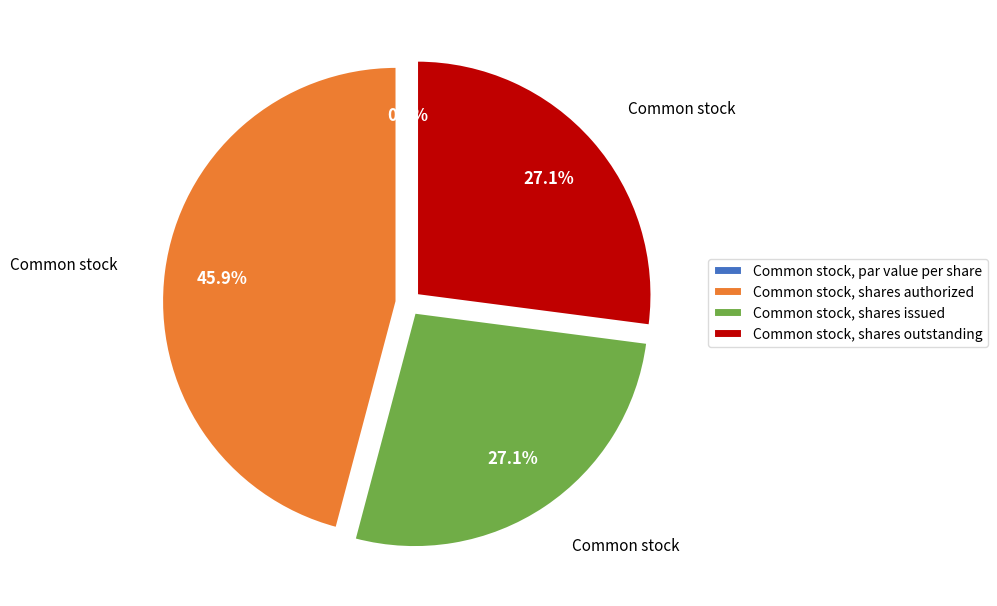

Which category has the smallest portion of the pie?

Common stock, par value per share